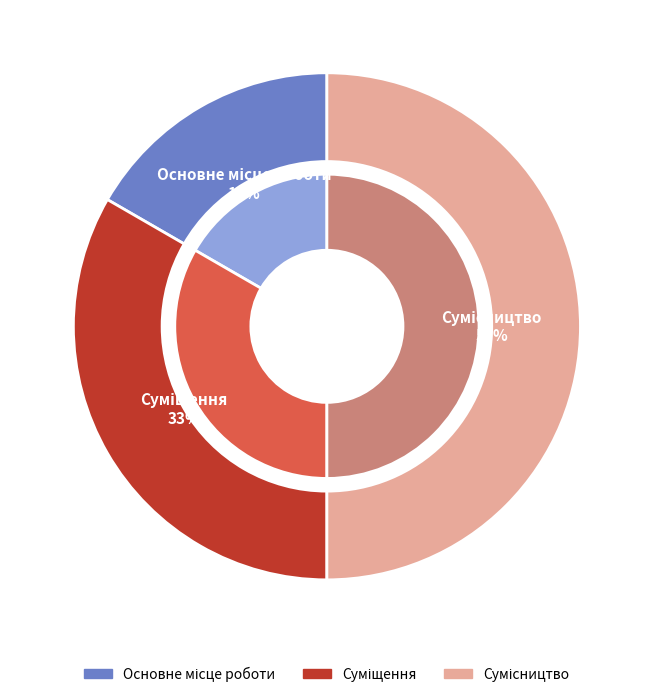

Is the sum of Суміщення and Основне місце роботи greater than half?

No